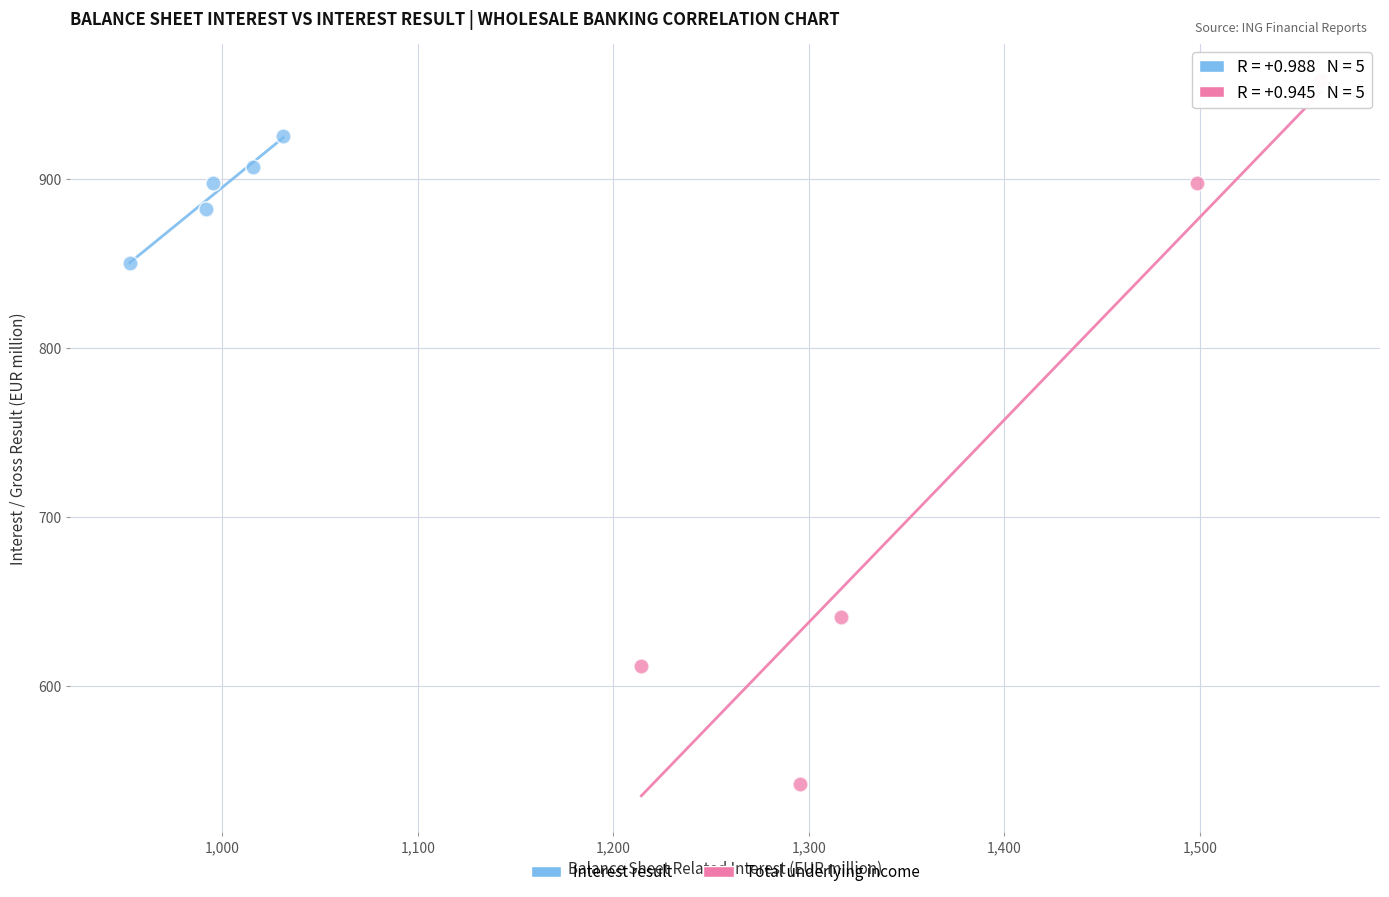

What are all the series names shown in the legend?

Interest result, Total underlying income